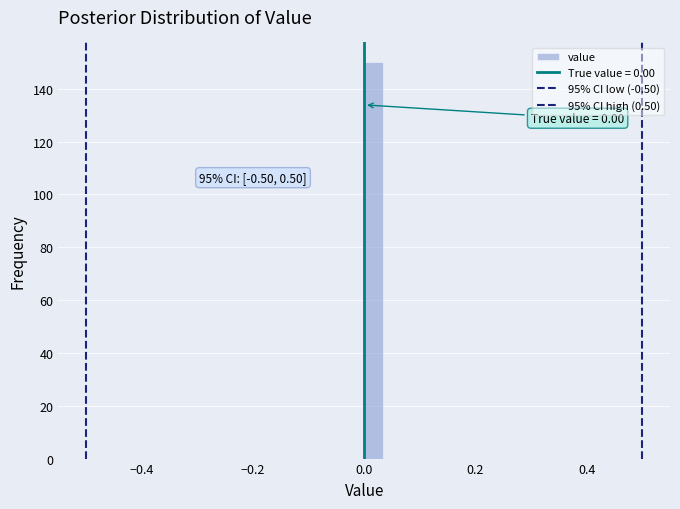

Read against the x-axis, roughly where is the centre of the tallest bar?

0.02